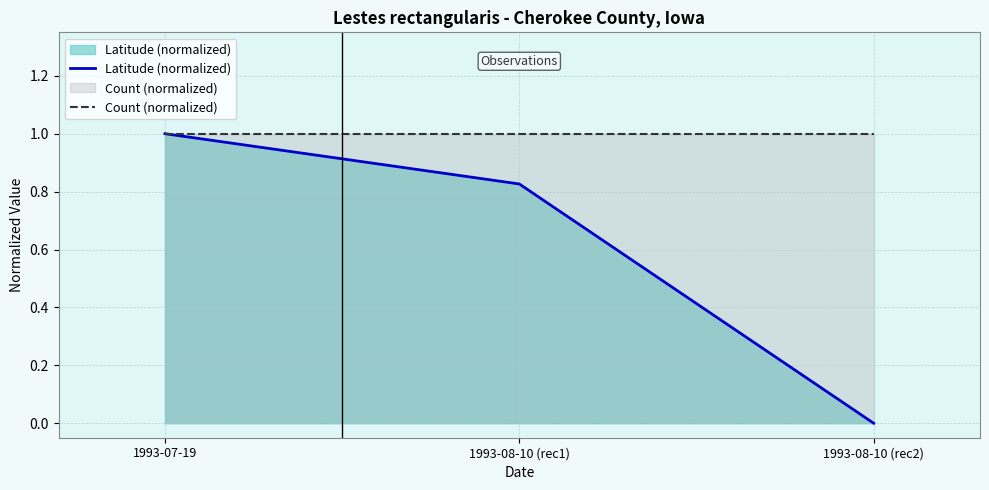

What is the average value of the Latitude (normalized) series?

0.6